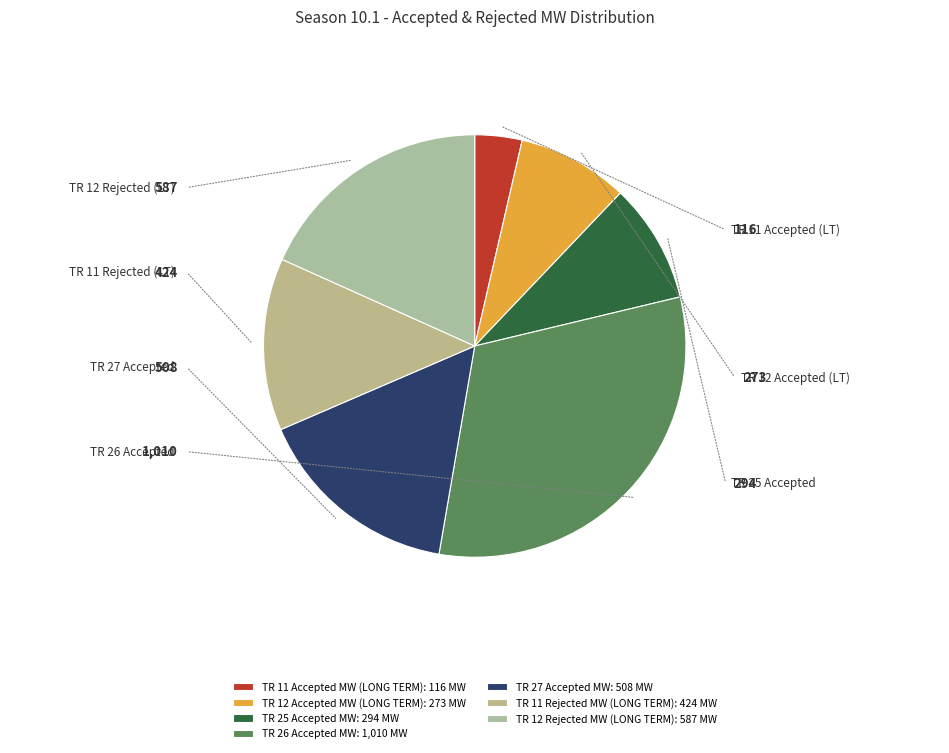

Does TR 11 Accepted MW (LONG TERM) account for over 50% of the chart?

No